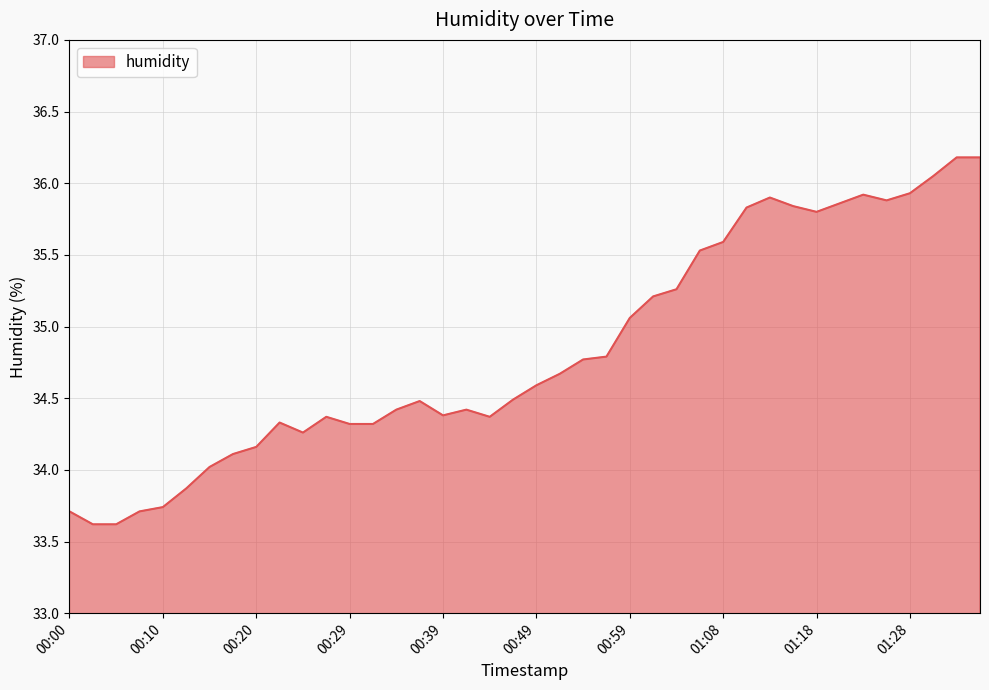

How many categories are shown in the chart?

40